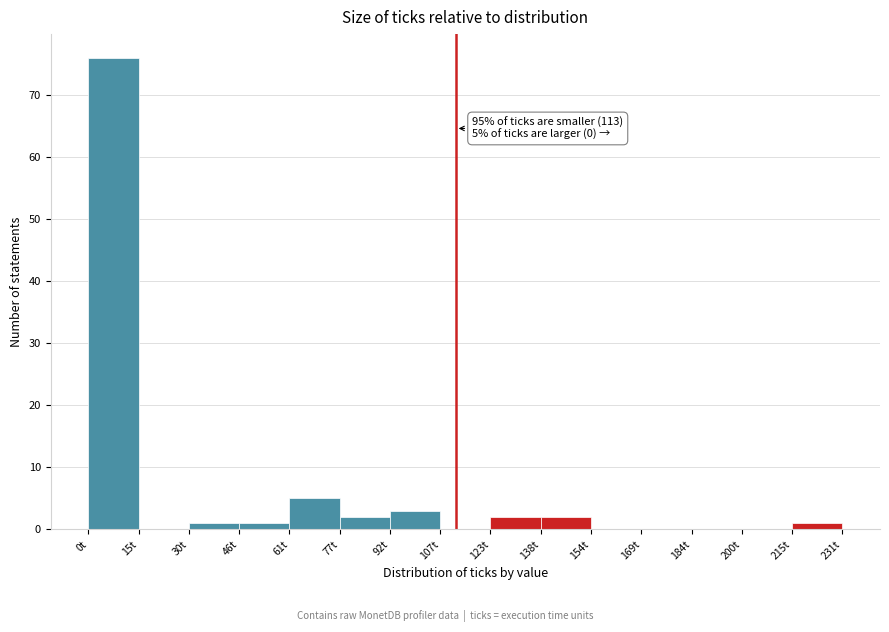

Which range on the x-axis has the tallest bar?

0.0 to 15.4